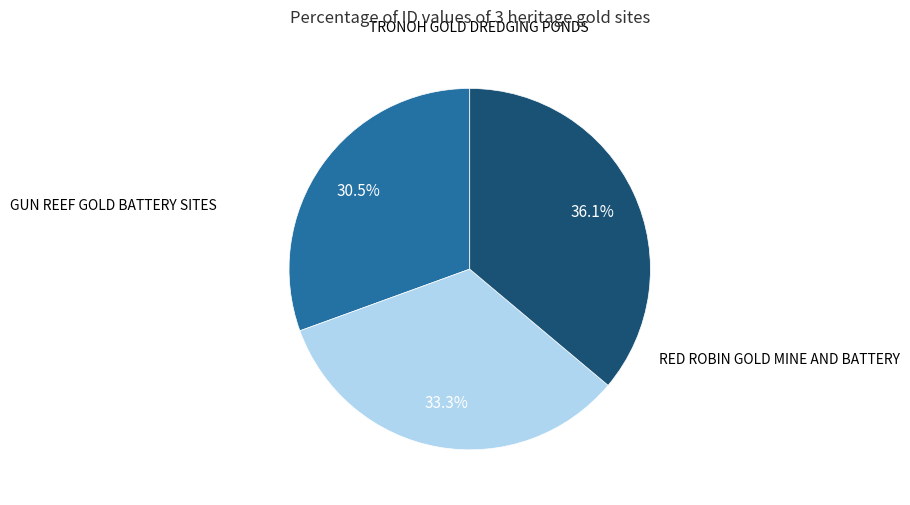

Rank the categories by value from highest to lowest.

RED ROBIN GOLD MINE AND BATTERY, TRONOH GOLD DREDGING PONDS, GUN REEF GOLD BATTERY SITES